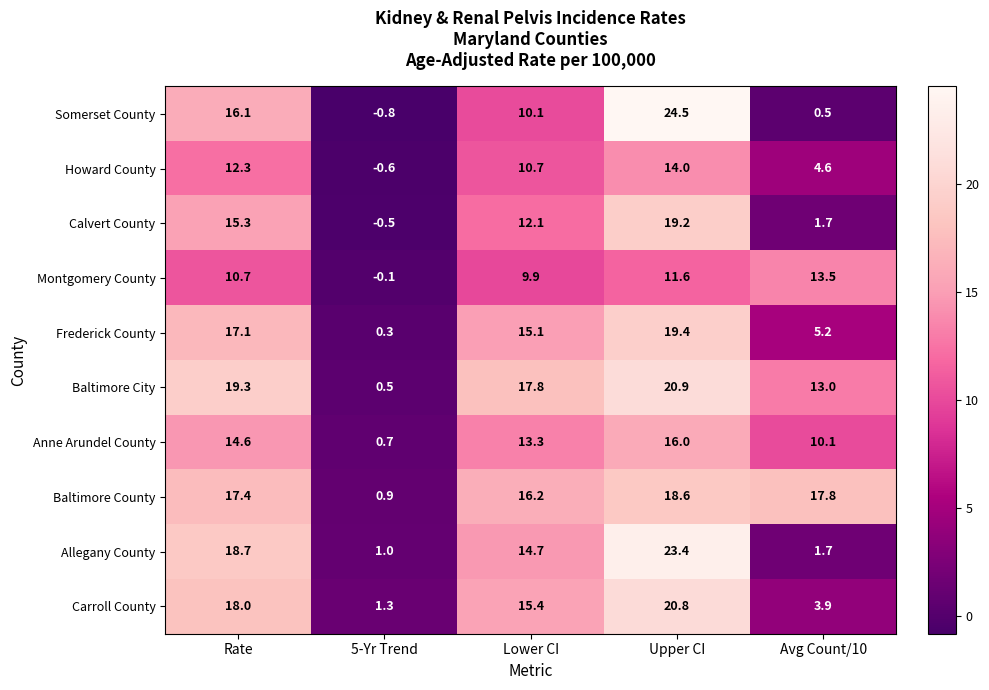

What is the difference between the Somerset County values at Upper CI and Rate?

8.4